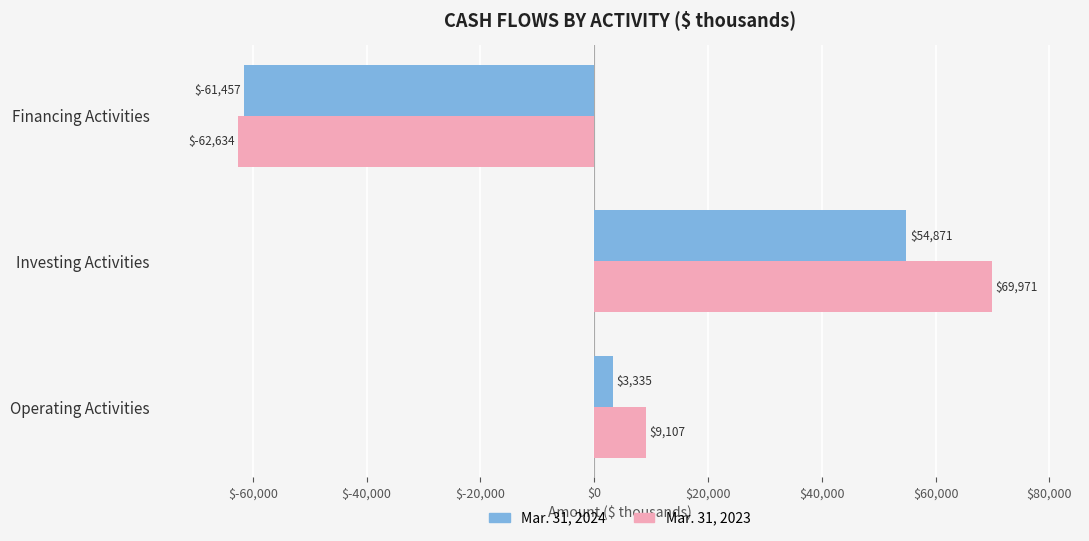

What is the spread (max minus min) of values at Investing Activities?

15100